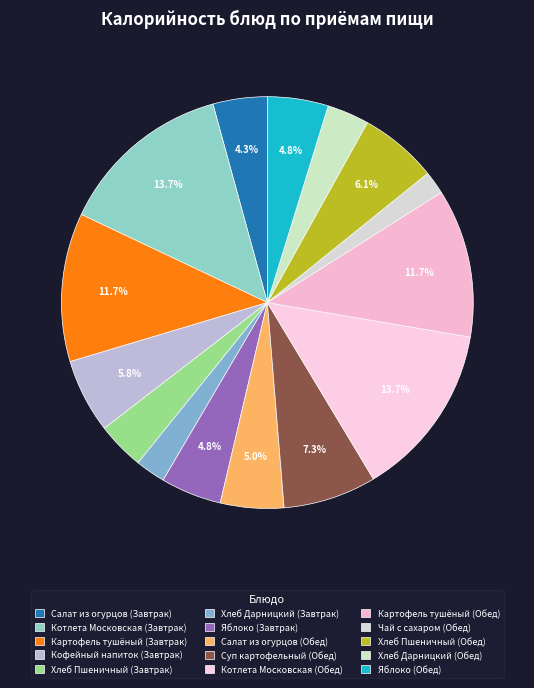

Which category has the biggest portion of the pie?

Котлета Московская (Завтрак)